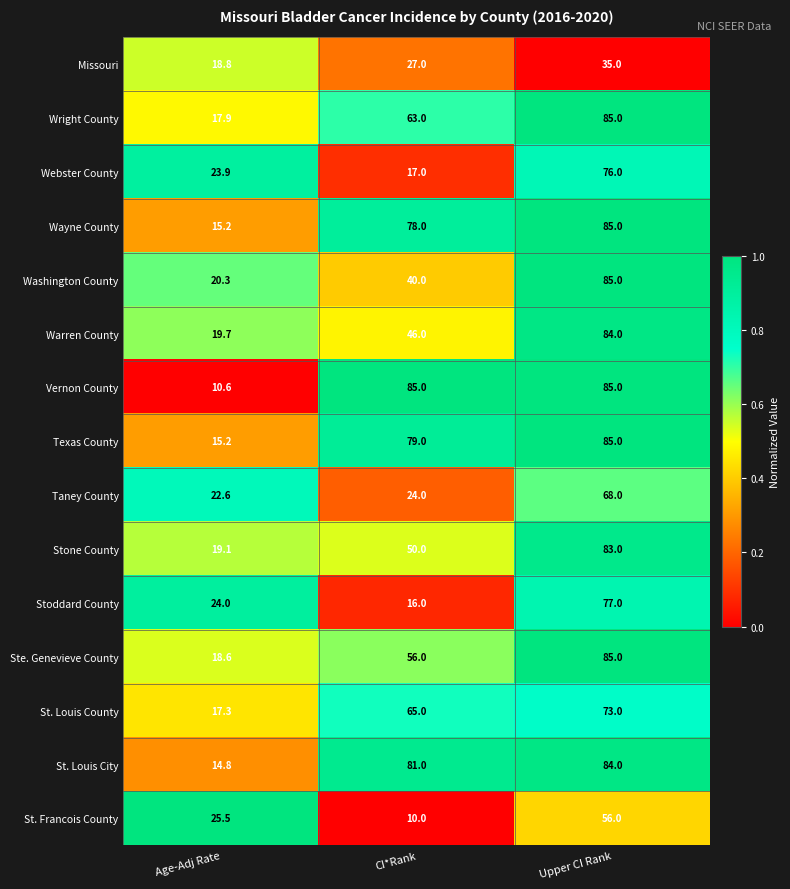

Where is St. Francois County nearest to the value 33?

Age-Adj Rate